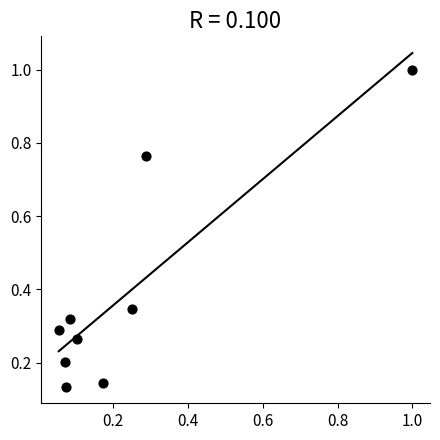

What is the range of Y values (max minus min)?

0.9